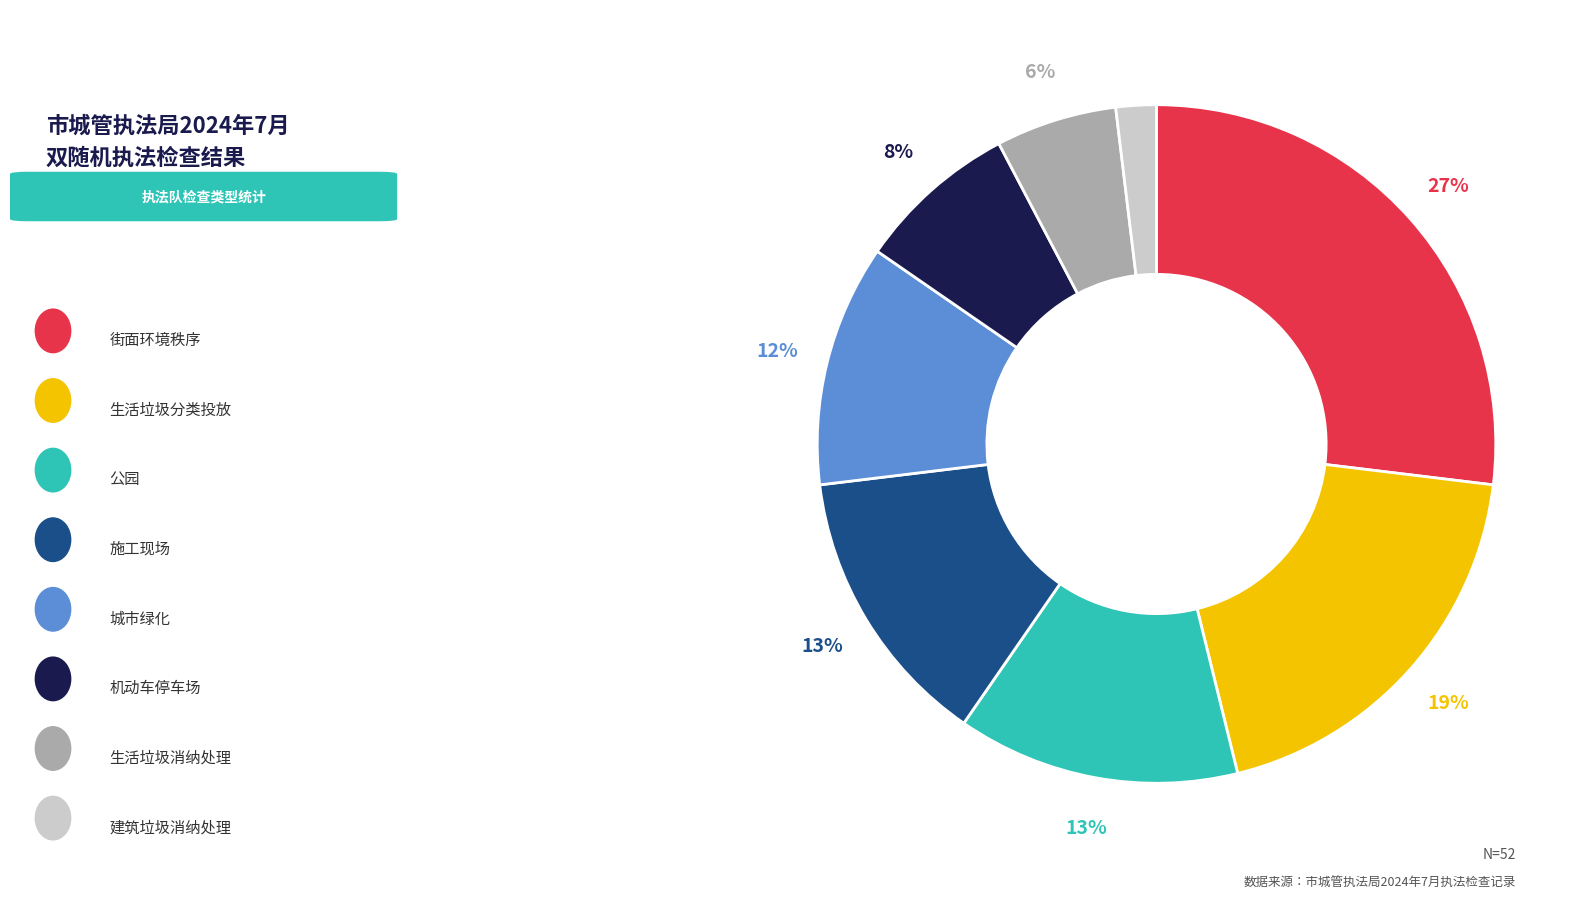

To the nearest percent, what is the difference between the largest and smallest slice percentages?

25%